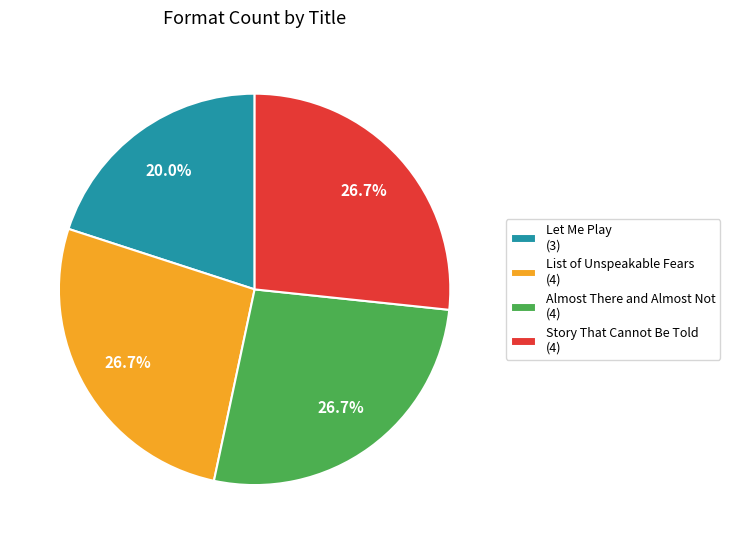

True or false: Almost There and Almost Not accounts for 27% of the total.

True